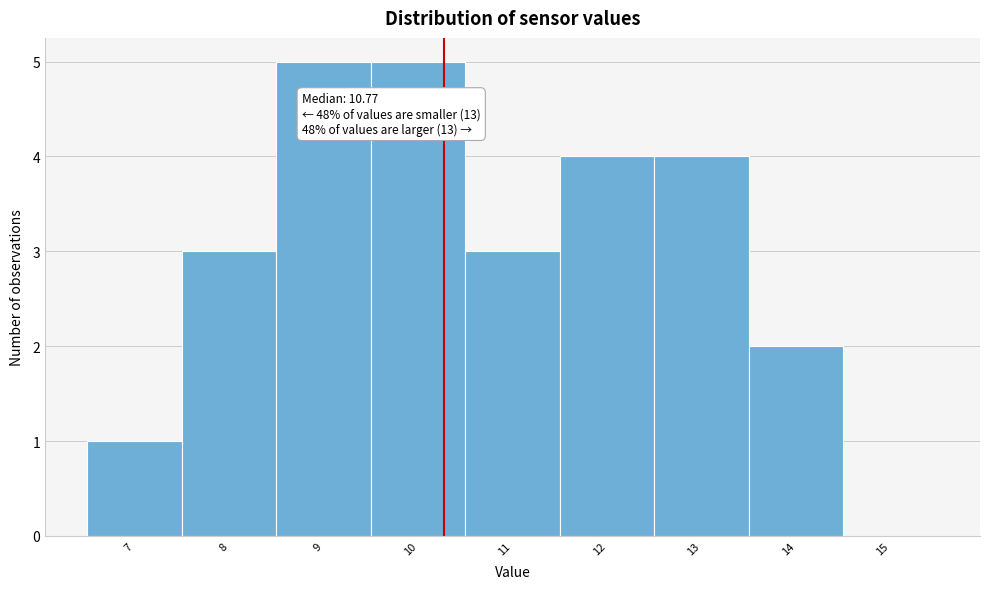

Reading left to right, extract all data points from this chart.

7=1	8=3	9=5	10=5	11=3	12=4	13=4	14=2	15=0